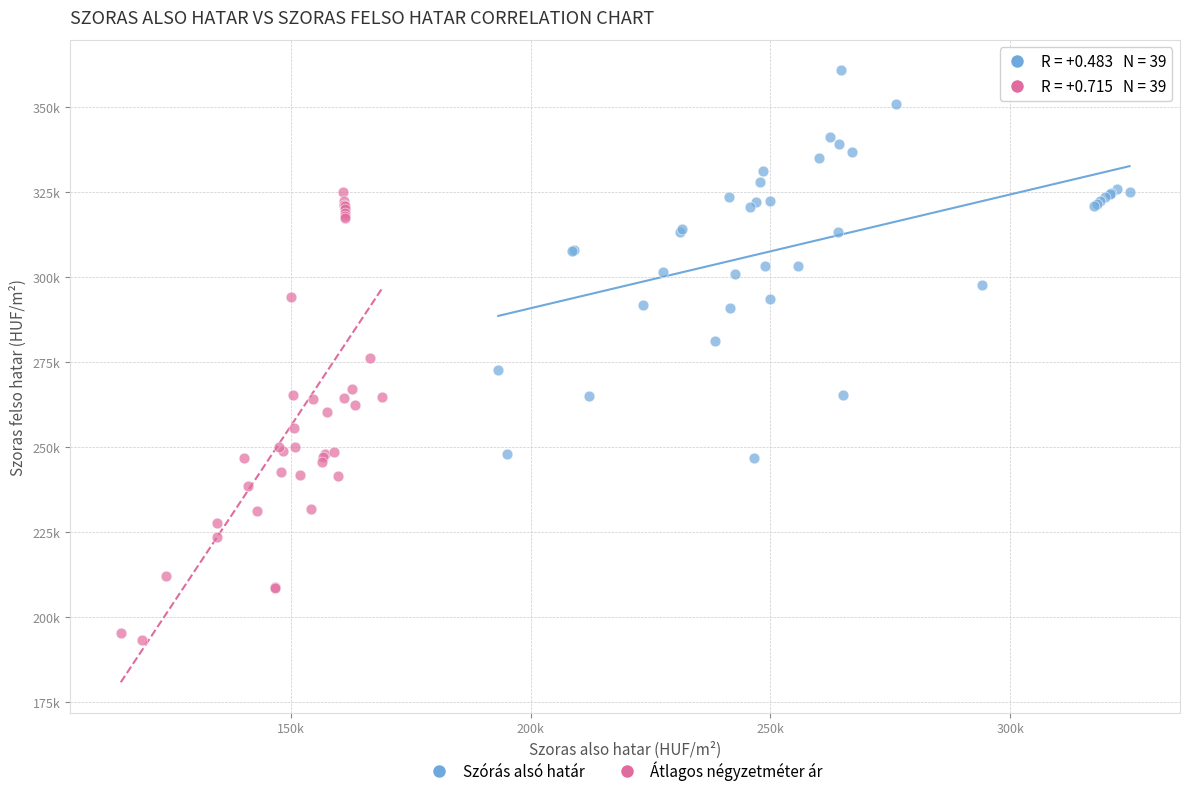

Which series contains the lowest Y value?

Átlagos négyzetméter ár